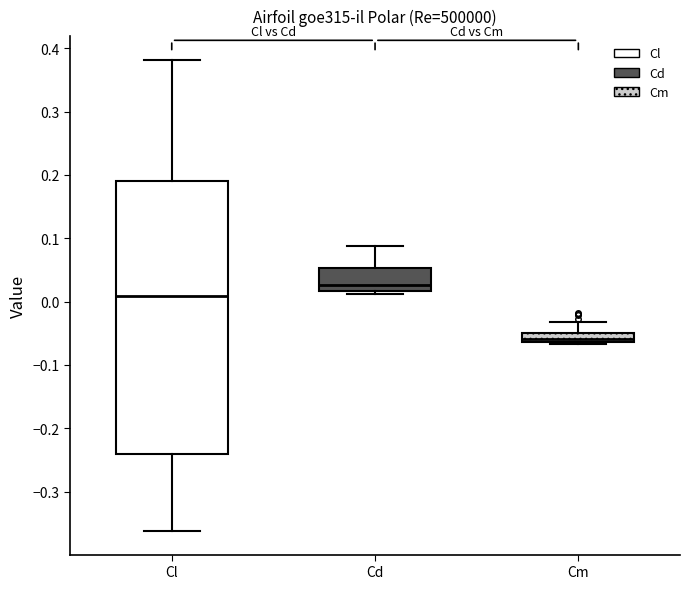

Which box is the tallest, from its lower edge to its upper edge?

Cl